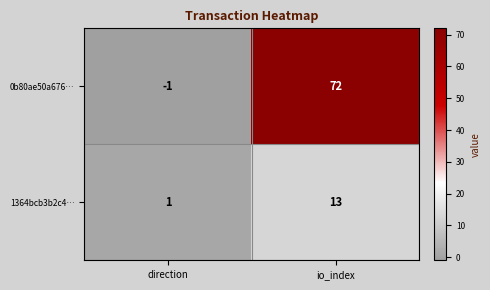

List the series in order of their overall mean, lowest first.

1364bcb3b2c4…, 0b80ae50a676…